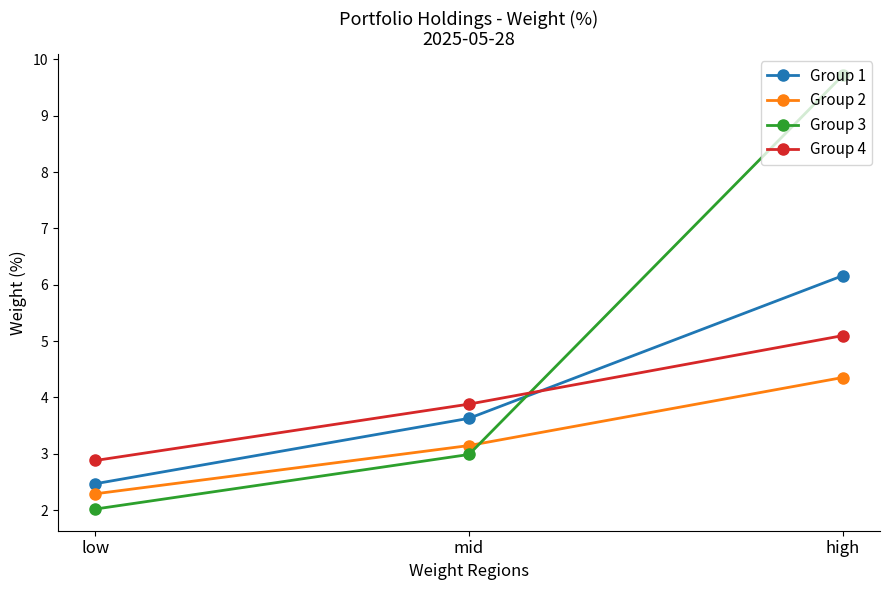

What is the average value of the Group 3 series?

4.9